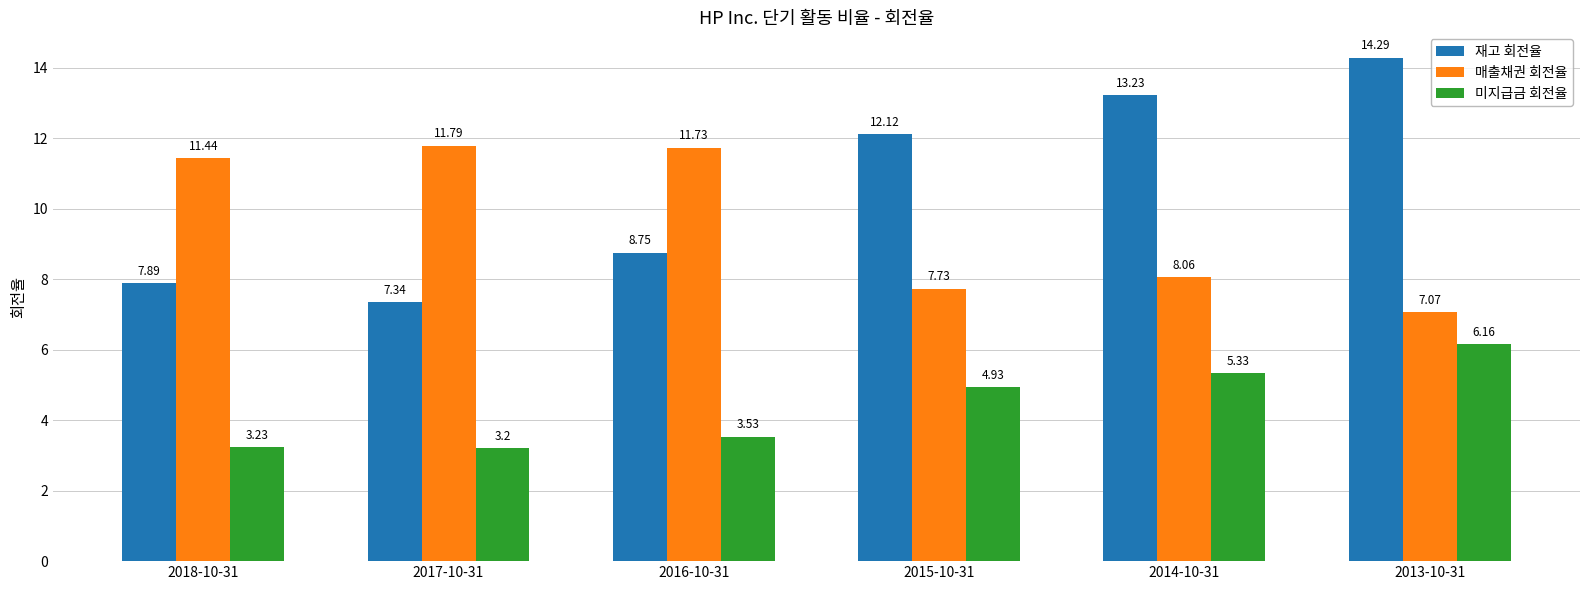

At which label does 재고 회전율 first exceed 12?

2015-10-31